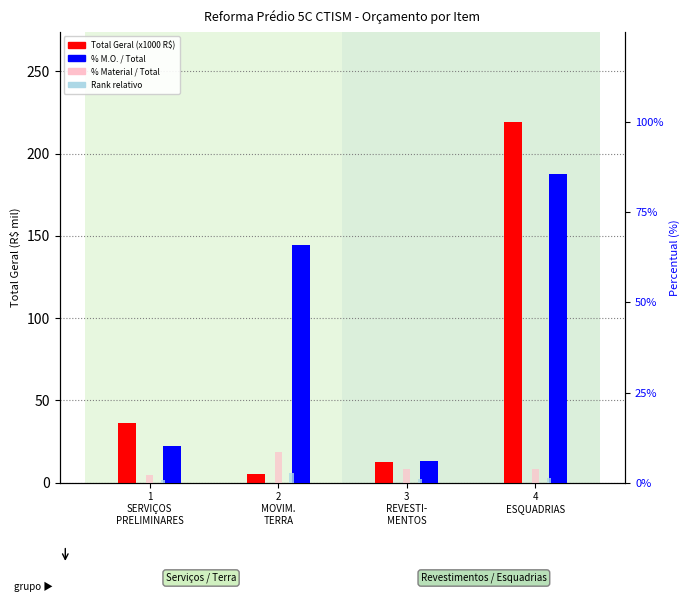

Reading left to right, transcribe all the data shown in this chart.

Total Geral (x1000 R$): 1
SERVIÇOS
PRELIMINARES=36.2	2
MOVIM.
TERRA=5.2	3
REVESTI-
MENTOS=12.3	4
ESQUADRIAS=219.1
% M.O. / Total: 1
SERVIÇOS
PRELIMINARES=10.1	2
MOVIM.
TERRA=66.0	3
REVESTI-
MENTOS=5.9	4
ESQUADRIAS=85.6
% Mat. / Total: 1
SERVIÇOS
PRELIMINARES=2.2	2
MOVIM.
TERRA=8.6	3
REVESTI-
MENTOS=3.8	4
ESQUADRIAS=3.9
Rank (rel.): 1
SERVIÇOS
PRELIMINARES=0.6	2
MOVIM.
TERRA=2.6	3
REVESTI-
MENTOS=1.1	4
ESQUADRIAS=1.2